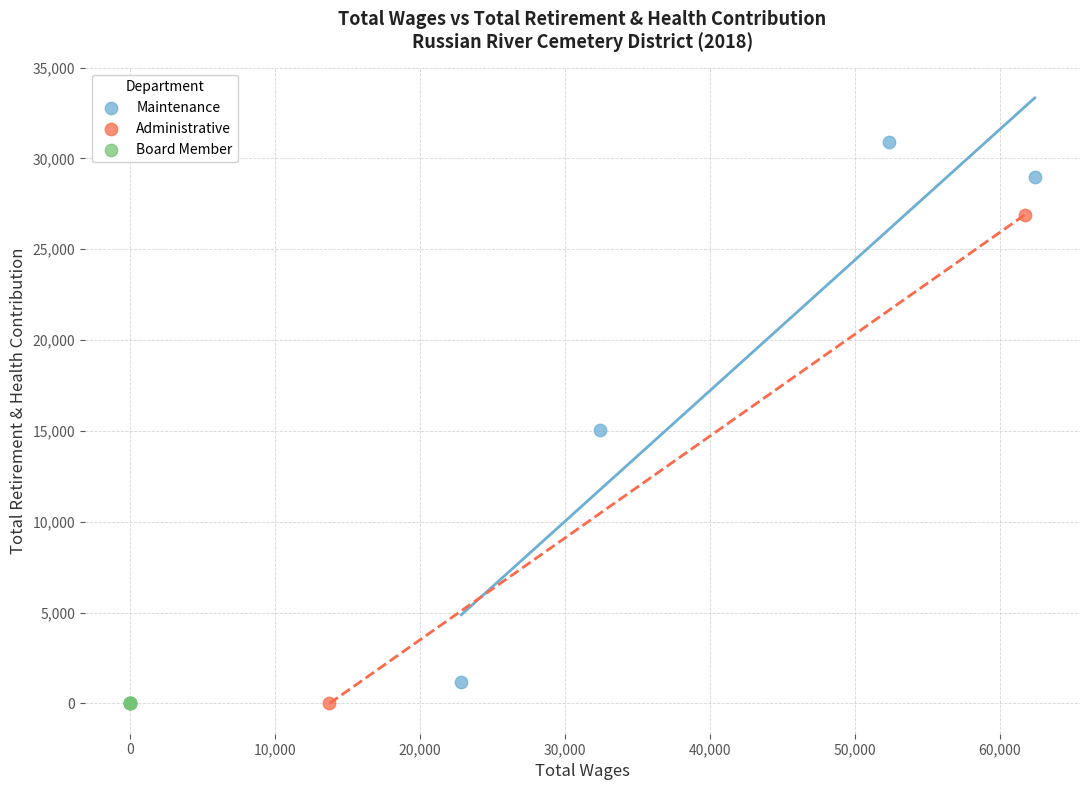

What are all the series names shown in the legend?

Maintenance, Administrative, Board Member